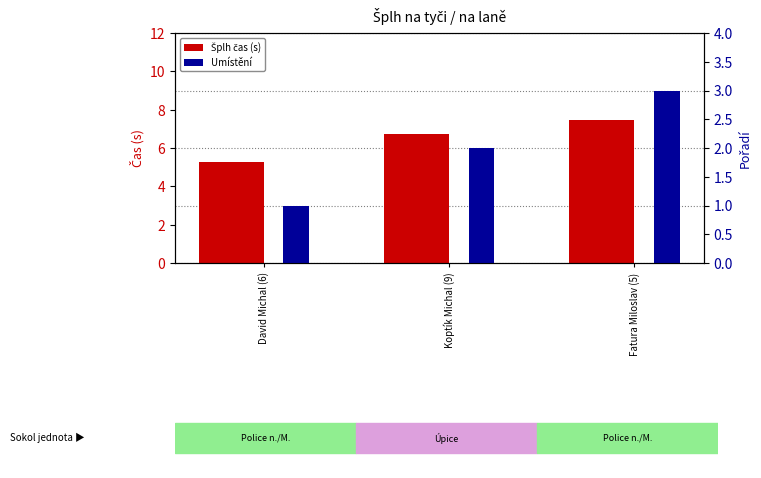

Count the number of data series in this chart.

2